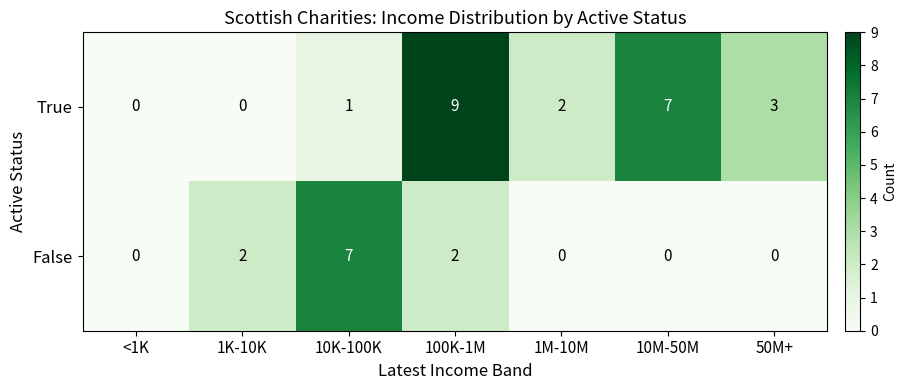

Which series has the largest total across all categories?

True